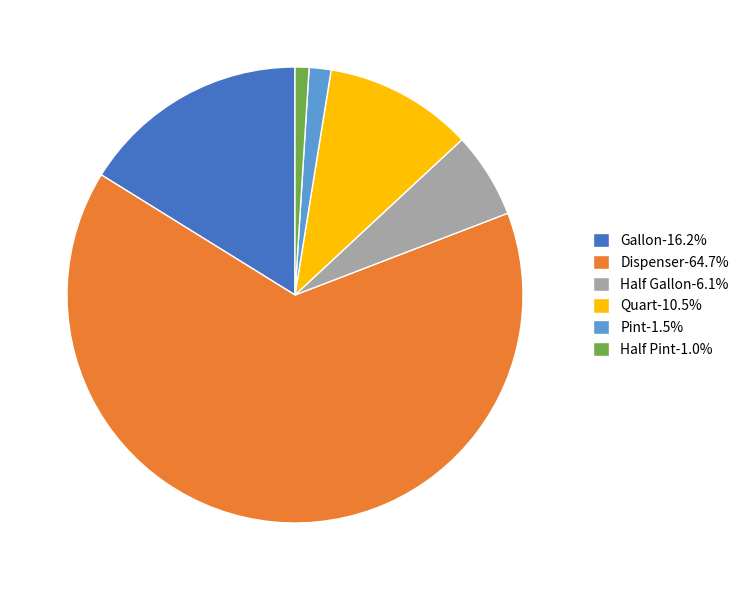

The Quart slice represents 22% of the pie. True or false?

False